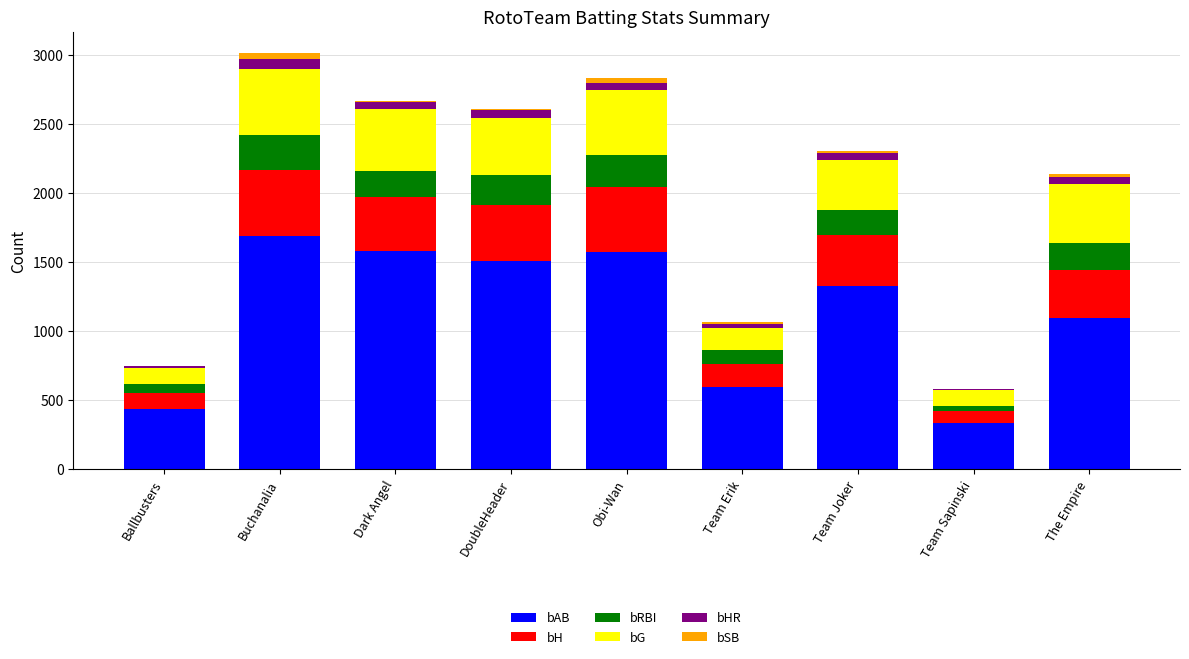

True or false: bAB has a value of 335 at Team Sapinski.

True